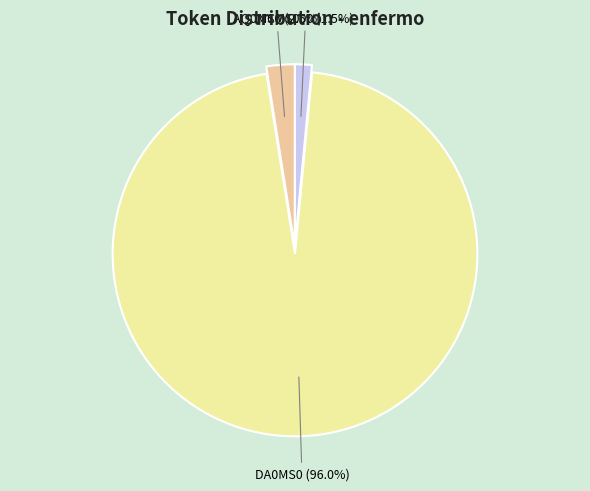

Count the number of slices in the pie.

3